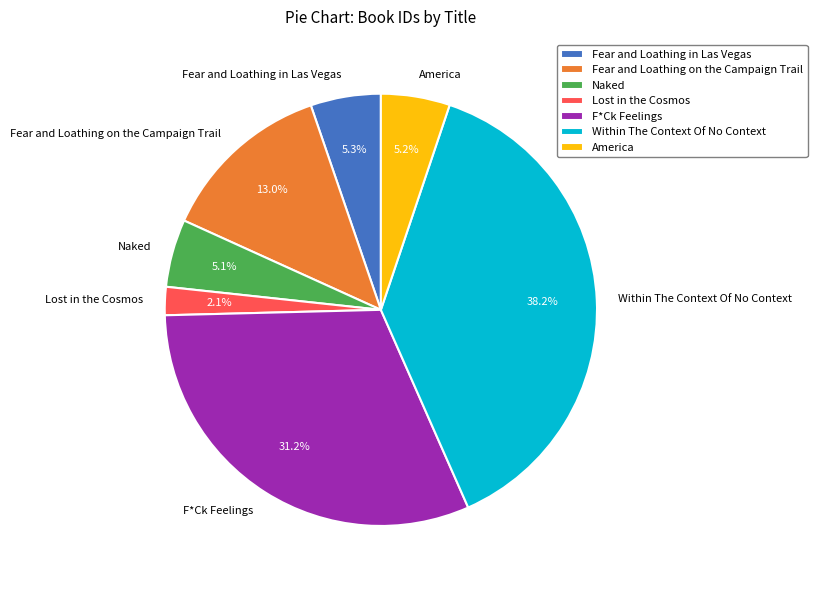

What percentage is the Fear and Loathing on the Campaign Trail slice, to the nearest percent?

13%